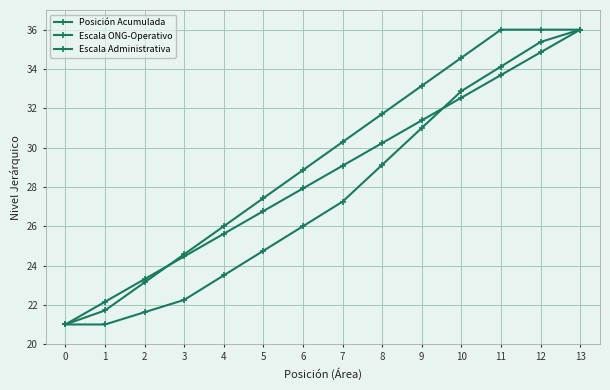

Count the number of categories in the chart.

14